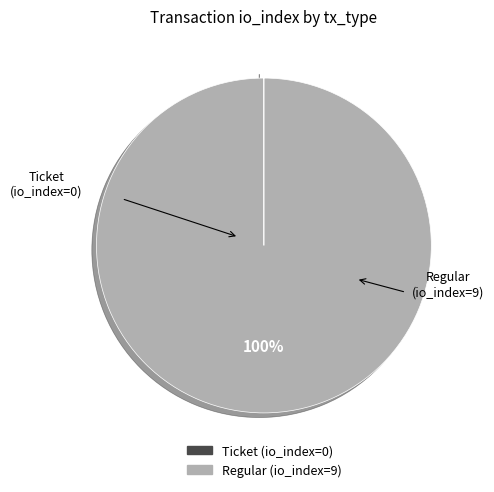

To the nearest percent, what is the difference between the largest and smallest slice percentages?

100%